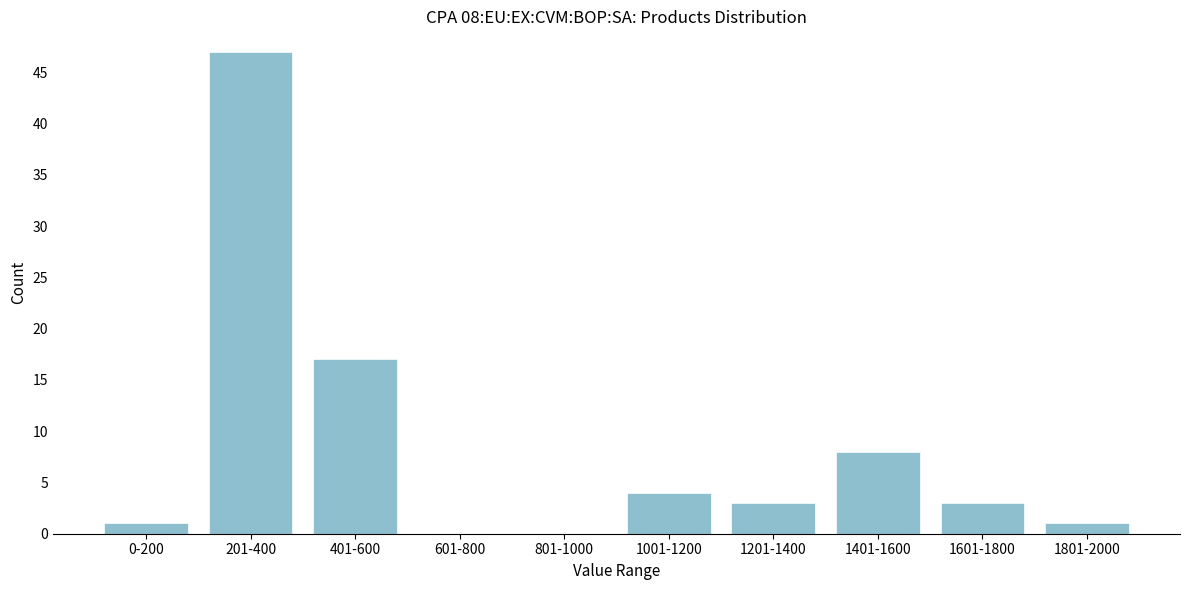

Reading left to right, extract all data points from this chart.

0-200=1	201-400=47	401-600=17	601-800=0	801-1000=0	1001-1200=4	1201-1400=3	1401-1600=8	1601-1800=3	1801-2000=1